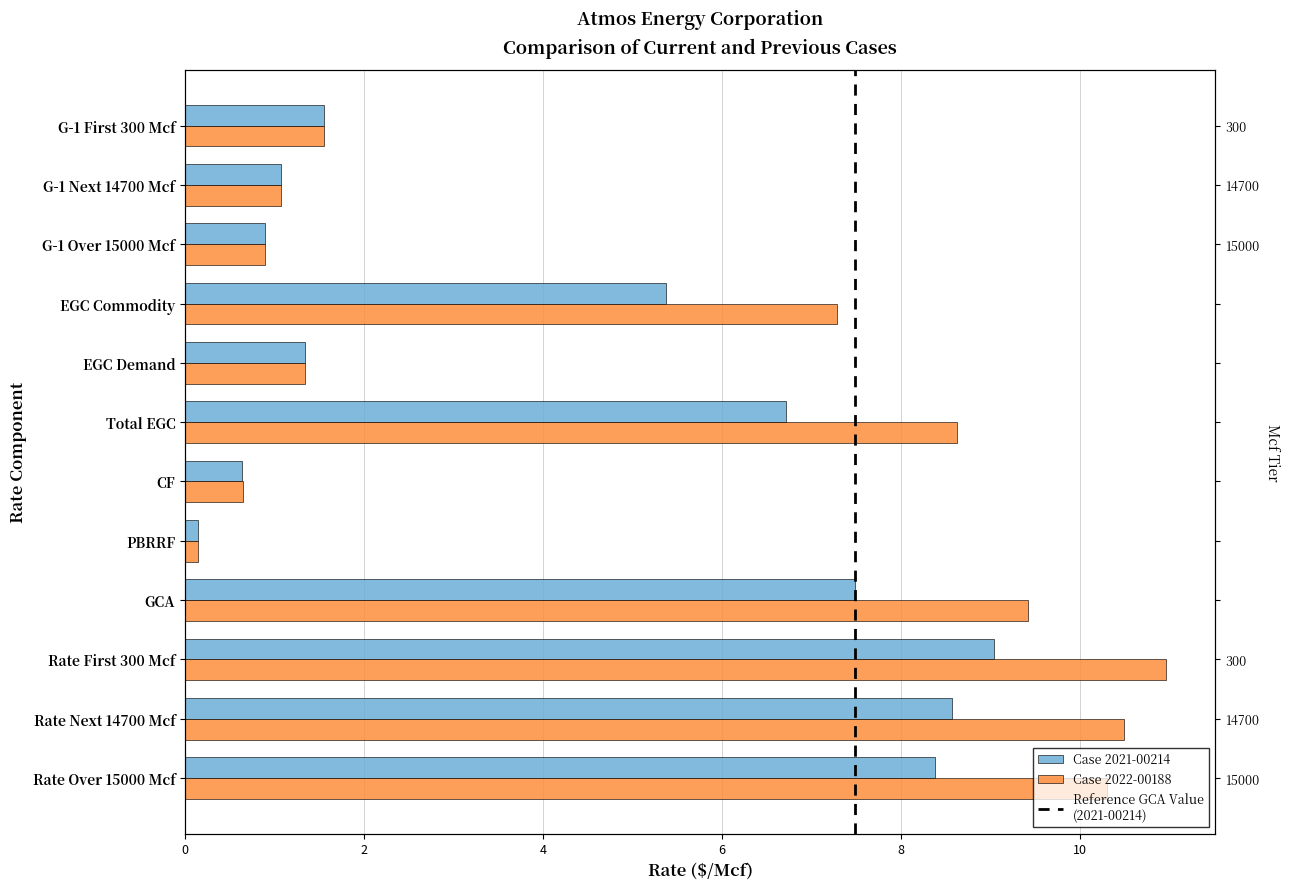

Reading left to right, transcribe all the data shown in this chart.

Case 2021-00214: 1.5	1.1	0.9	5.4	1.3	6.7	0.6	0.1	7.5	9.0	8.6	8.4
Case 2022-00188: 1.5	1.1	0.9	7.3	1.3	8.6	0.6	0.1	9.4	11.0	10.5	10.3